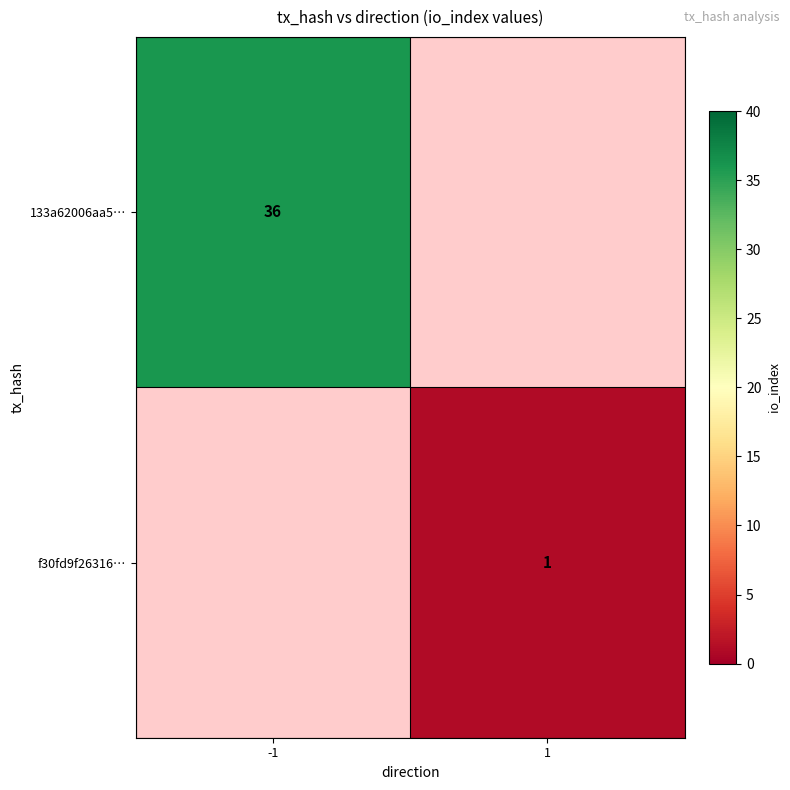

The 133a62006aa5… series shows 9 at -1. True or false?

False